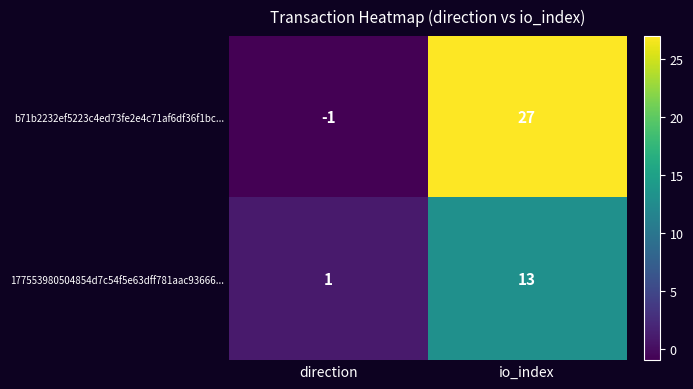

At which label does b71b2232ef5223c4ed73fe2e4c71af6df36f1bc... reach its minimum?

direction